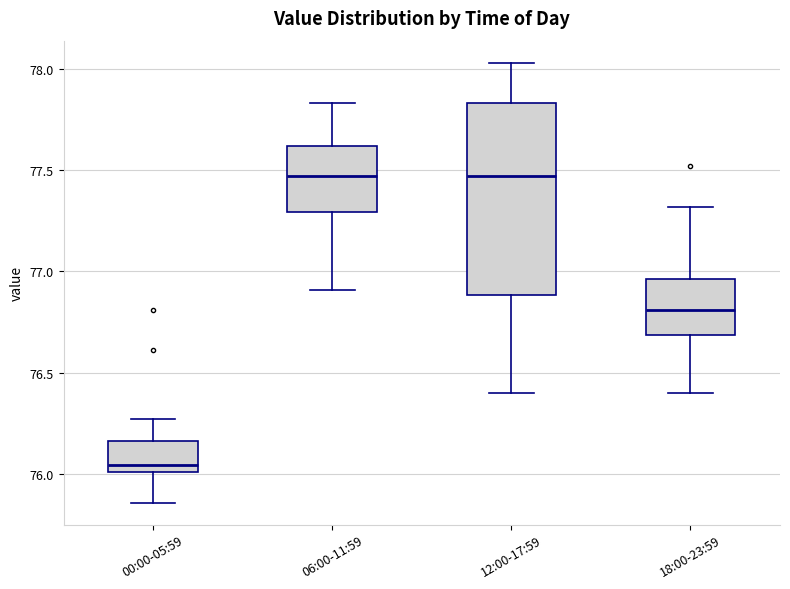

Which box is the tallest, from its lower edge to its upper edge?

12:00-17:59